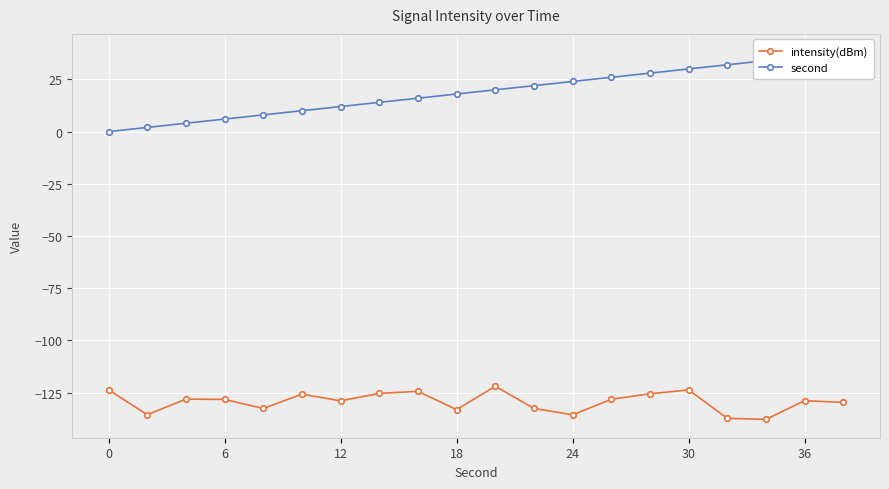

Does the chart display data point markers on the line(s)?

Yes